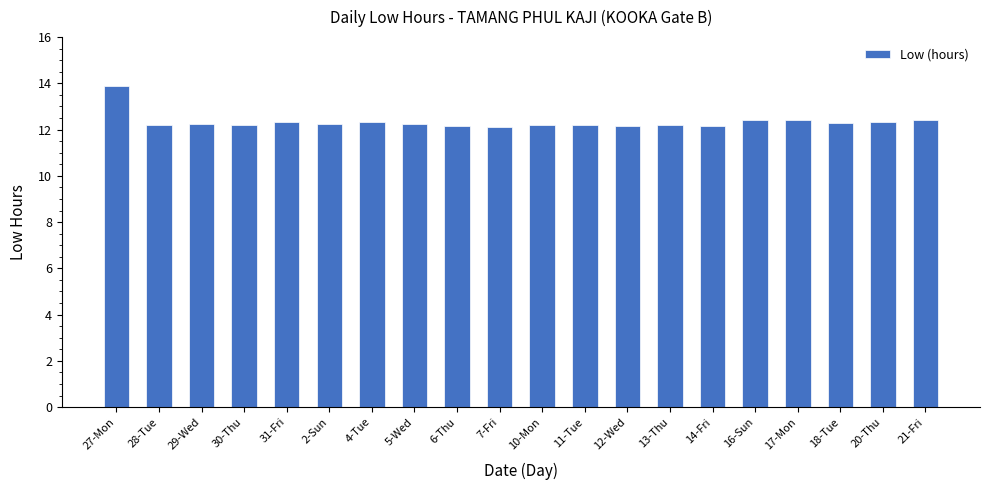

What is the minimum value shown in the chart?

12.1